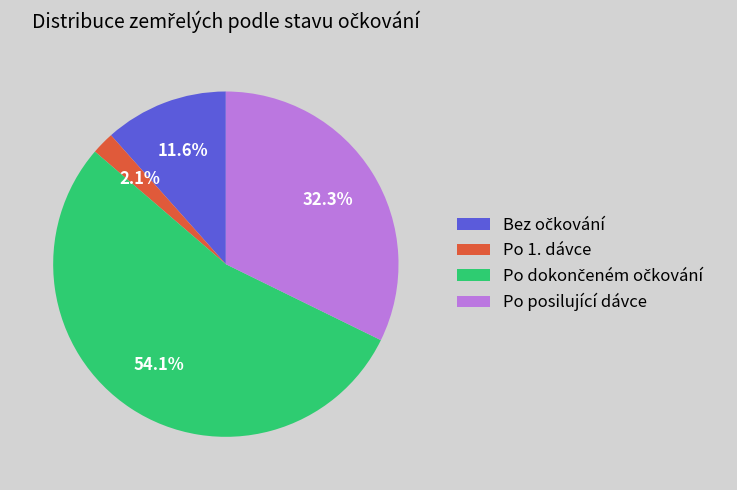

What percentage is NOT represented by Po posilující dávce?

67.7%